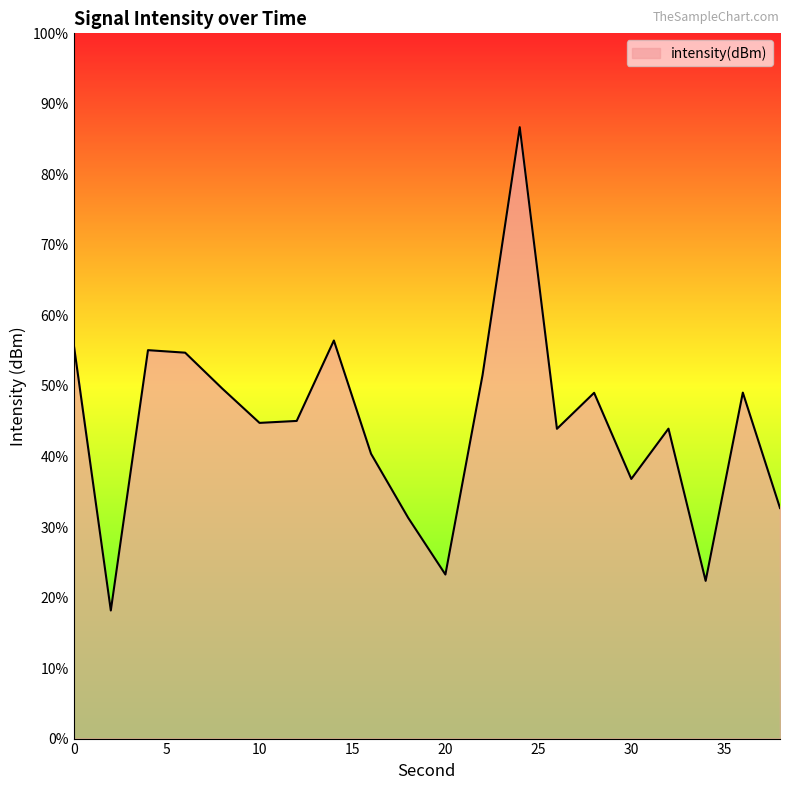

How many interior local valleys (lower than both neighbors) does the data have?

6